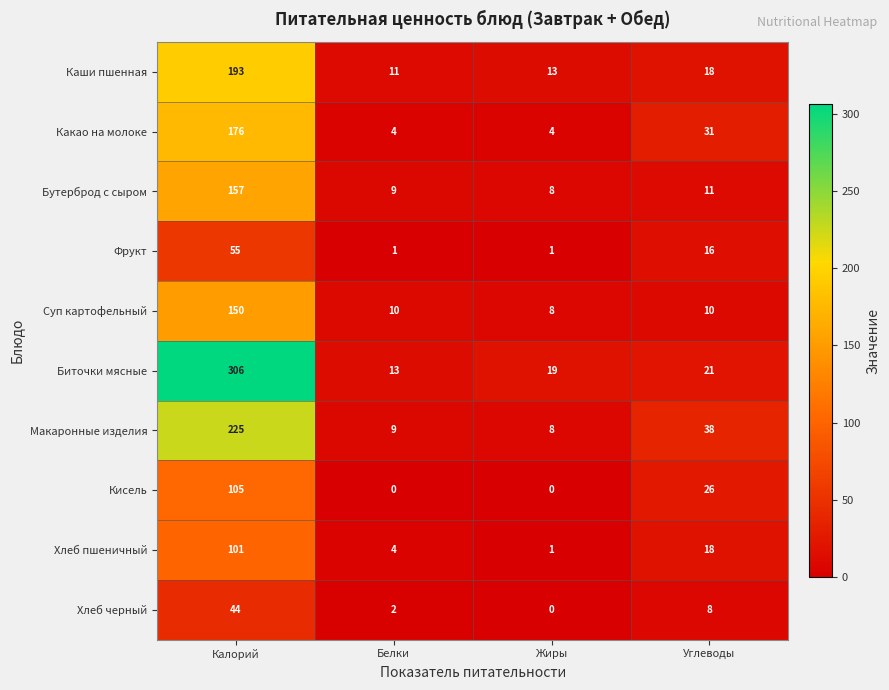

How many distinct data groups are displayed?

10